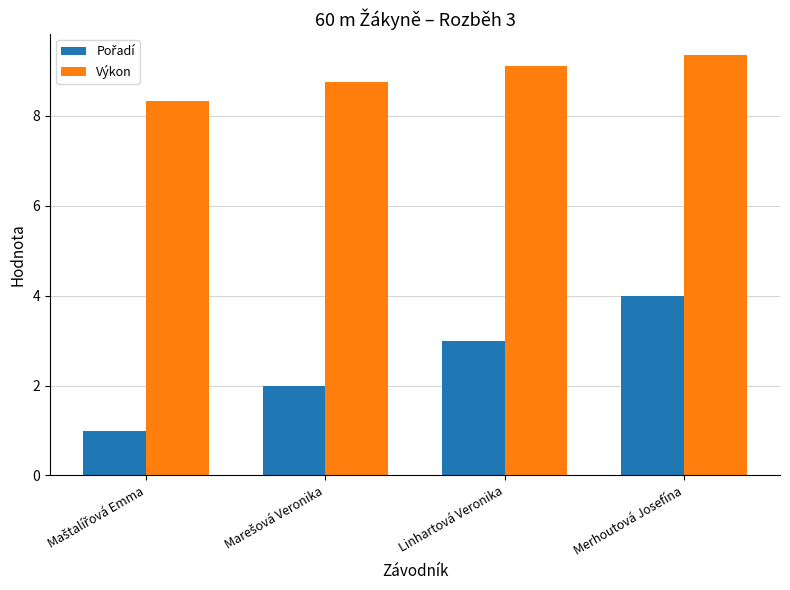

What is the difference between the maximum and minimum values in the Výkon series?

1.0